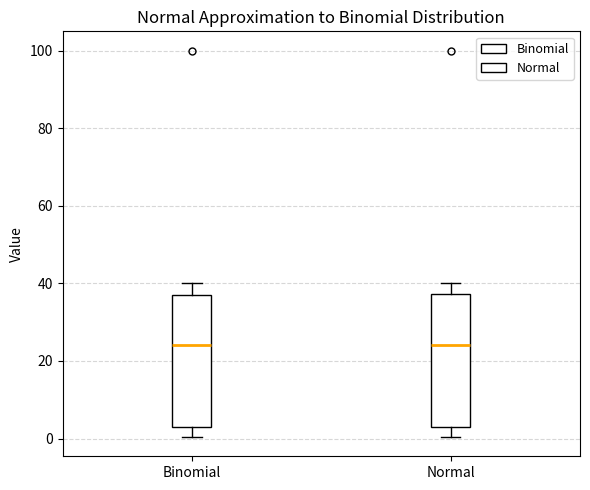

Reading left to right, transcribe this box plot: for each box, give where its median line is, the range the box spans, and where its two whiskers end, as read against the y-axis. The values are not printed on the chart, so give them approximately, as read against the axis.

Binomial: median 24, box 2 to 38, whiskers 0 to 40
Normal: median 24, box 2 to 38, whiskers 0 to 40